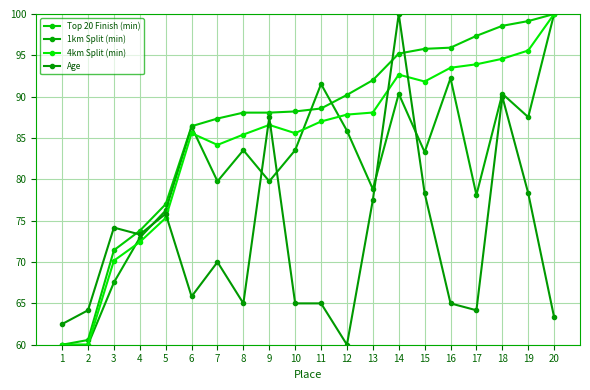

What is the lowest value of the 1km Split (min) series?

60.0